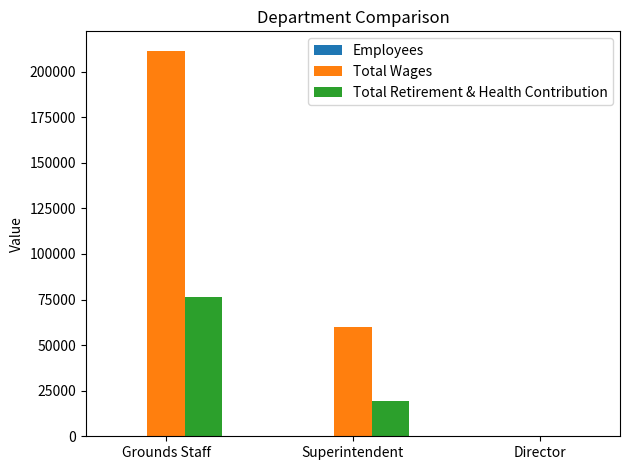

Is the value of Total Wages at Director greater than the value of Total Retirement & Health Contribution at Grounds Staff?

No